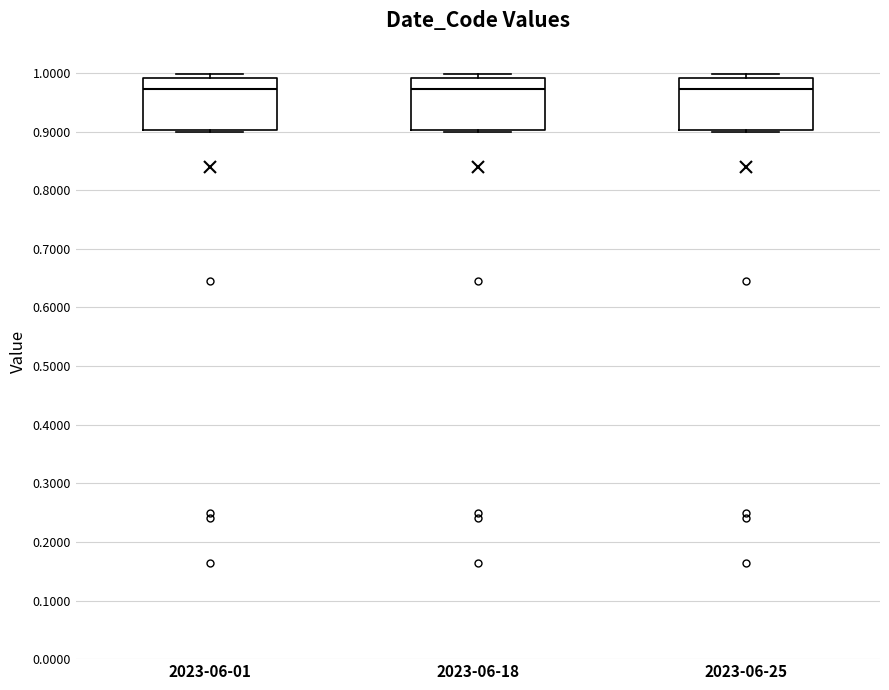

Reading left to right, read every box against the y-axis: the position of its median line, the range the box covers, and the ends of its whiskers. The values are not printed on the chart, so give them approximately, as read against the axis.

2023-06-01: median 0.97, box 0.90 to 0.99, whiskers 0.90 to 1.00
2023-06-18: median 0.97, box 0.90 to 0.99, whiskers 0.90 to 1.00
2023-06-25: median 0.97, box 0.90 to 0.99, whiskers 0.90 to 1.00